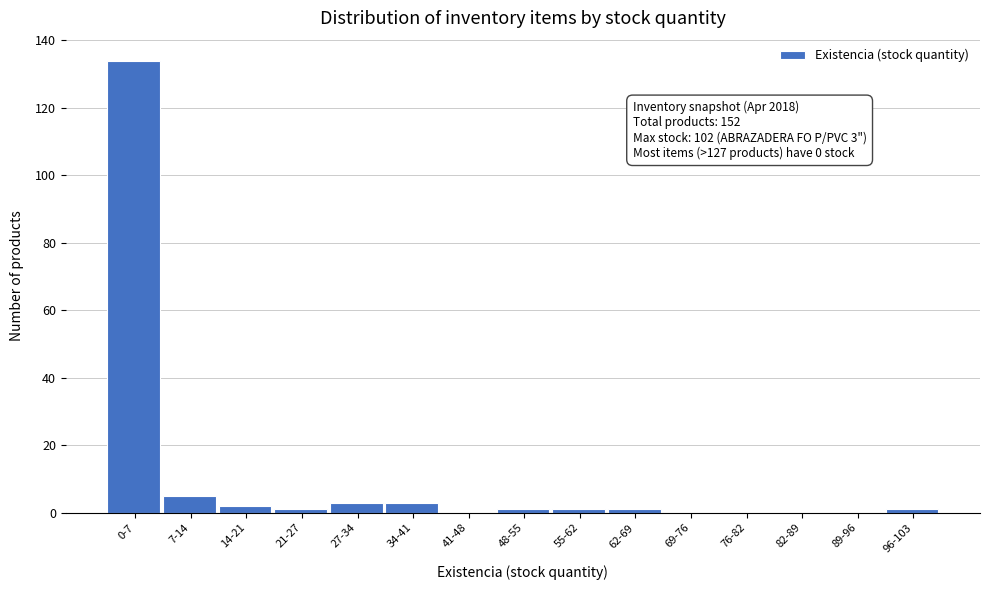

Reading left to right, transcribe all the data shown in this chart.

0-7=134	7-14=5	14-21=2	21-27=1	27-34=3	34-41=3	41-48=0	48-55=1	55-62=1	62-69=1	69-76=0	76-82=0	82-89=0	89-96=0	96-103=1